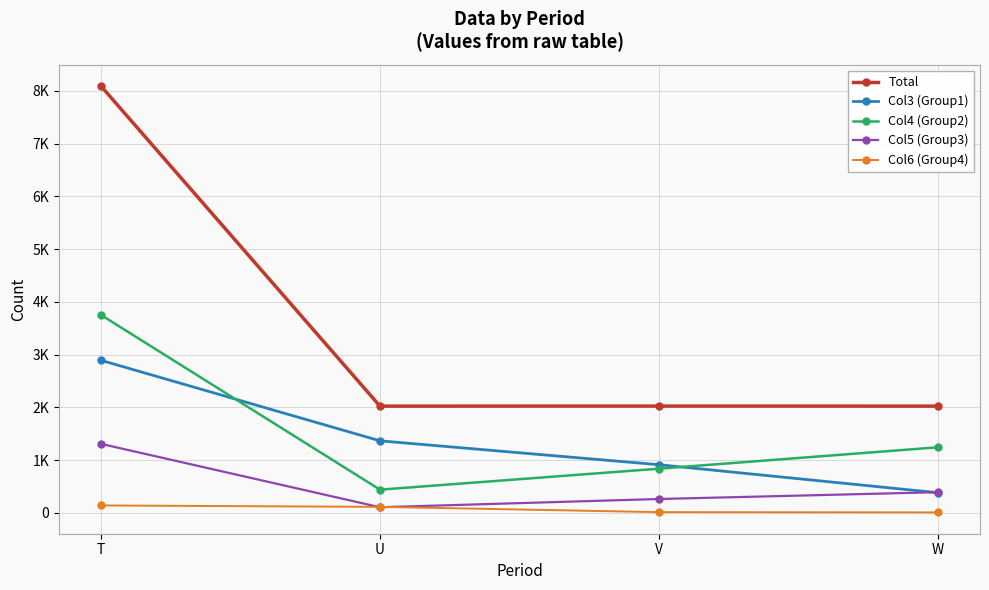

Is it true that Col4 (Group2) equals 1098 at T?

False